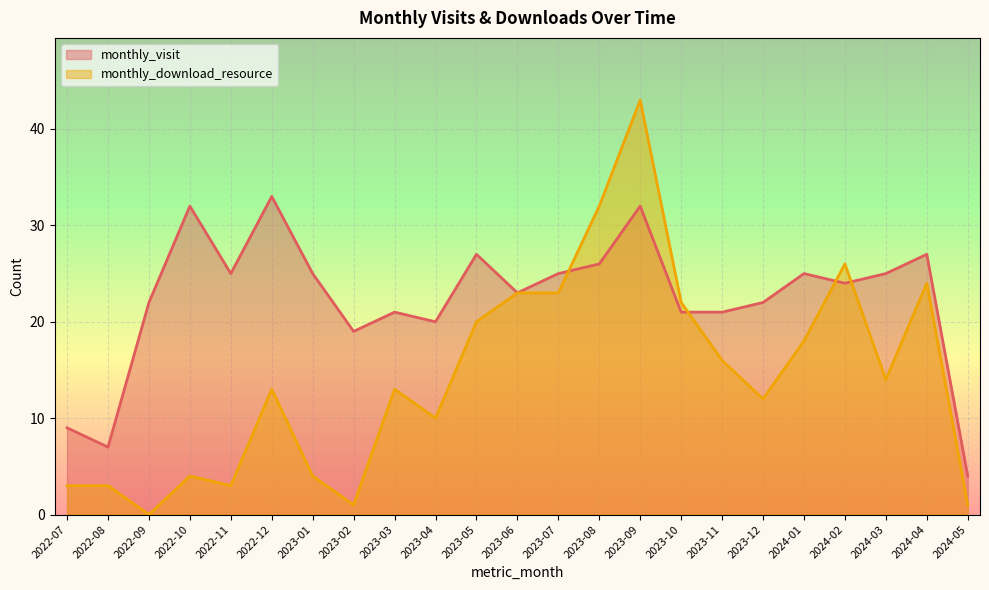

Where is the first local minimum for monthly_download_resource?

2022-09